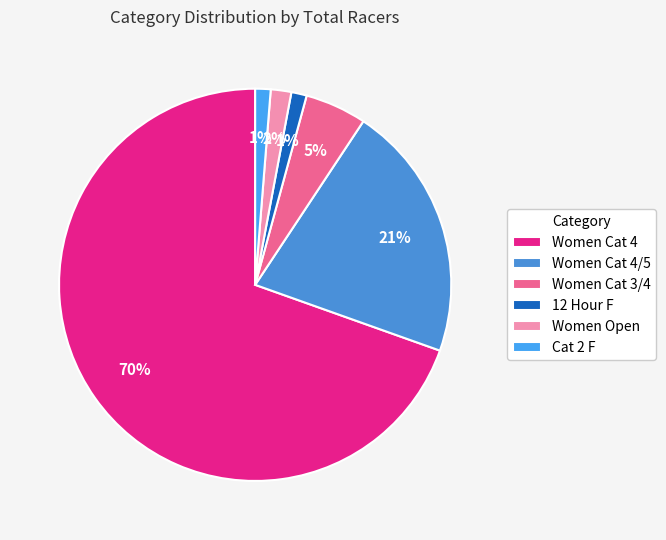

Do Women Cat 4/5 and Women Cat 4 together represent more than half of the pie?

Yes